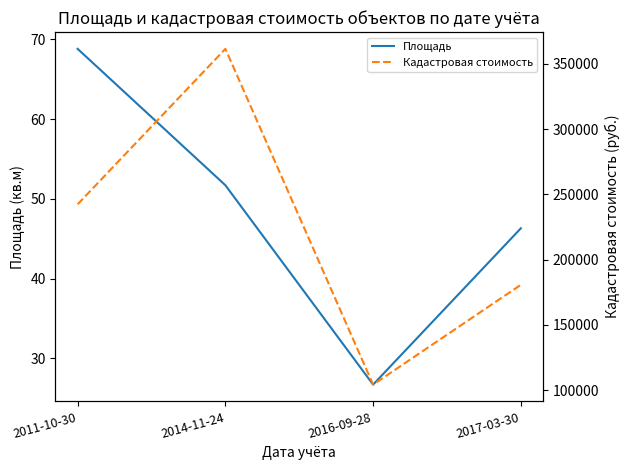

What is the approximate value of Кадастровая стоимость at 2011-10-30?

242362.5